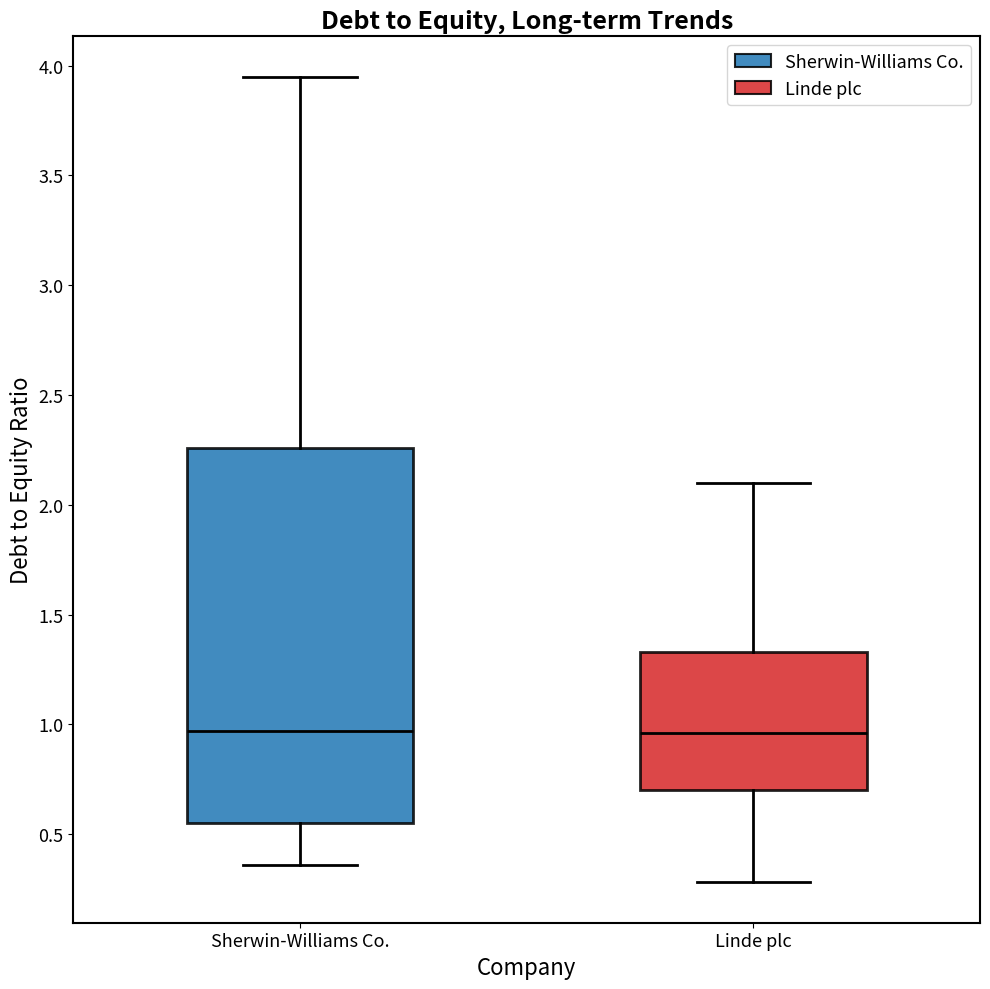

Reading left to right, transcribe this box plot: for each box, give where its median line is, the range the box spans, and where its two whiskers end, as read against the y-axis. The values are not printed on the chart, so give them approximately, as read against the axis.

Sherwin-Williams Co.: median 0.95, box 0.55 to 2.25, whiskers 0.35 to 3.95
Linde plc: median 0.95, box 0.70 to 1.35, whiskers 0.30 to 2.10